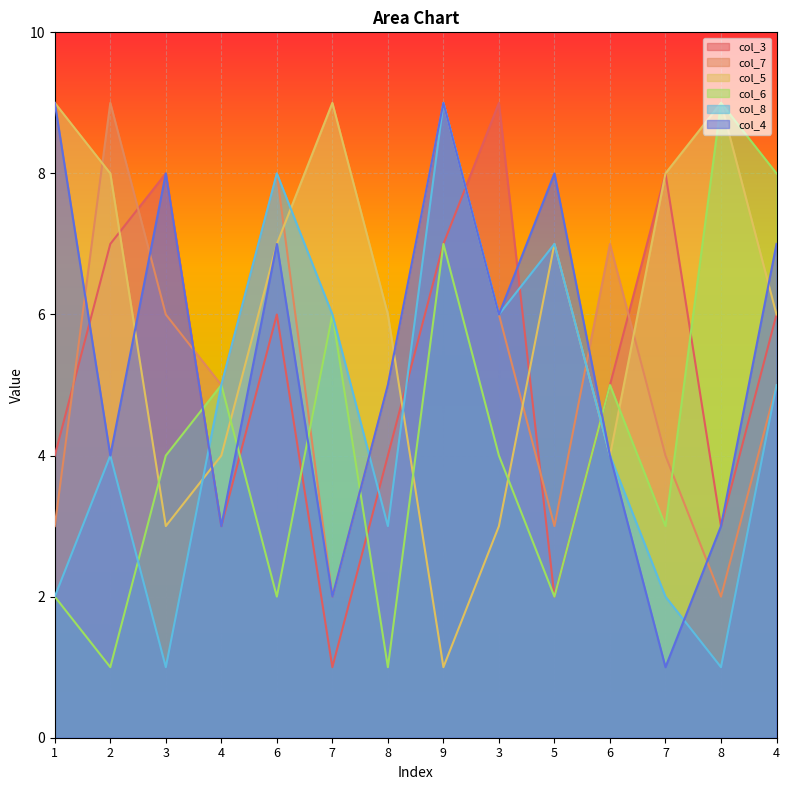

True or false: col_5 has more than 1 interior local peaks.

True